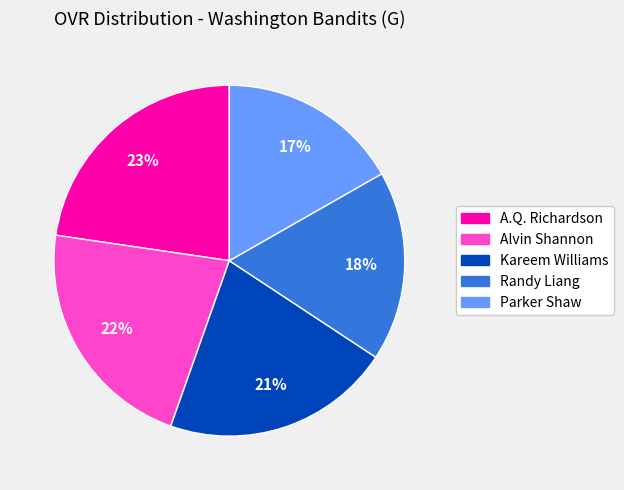

Is the sum of A.Q. Richardson and Parker Shaw greater than half?

No